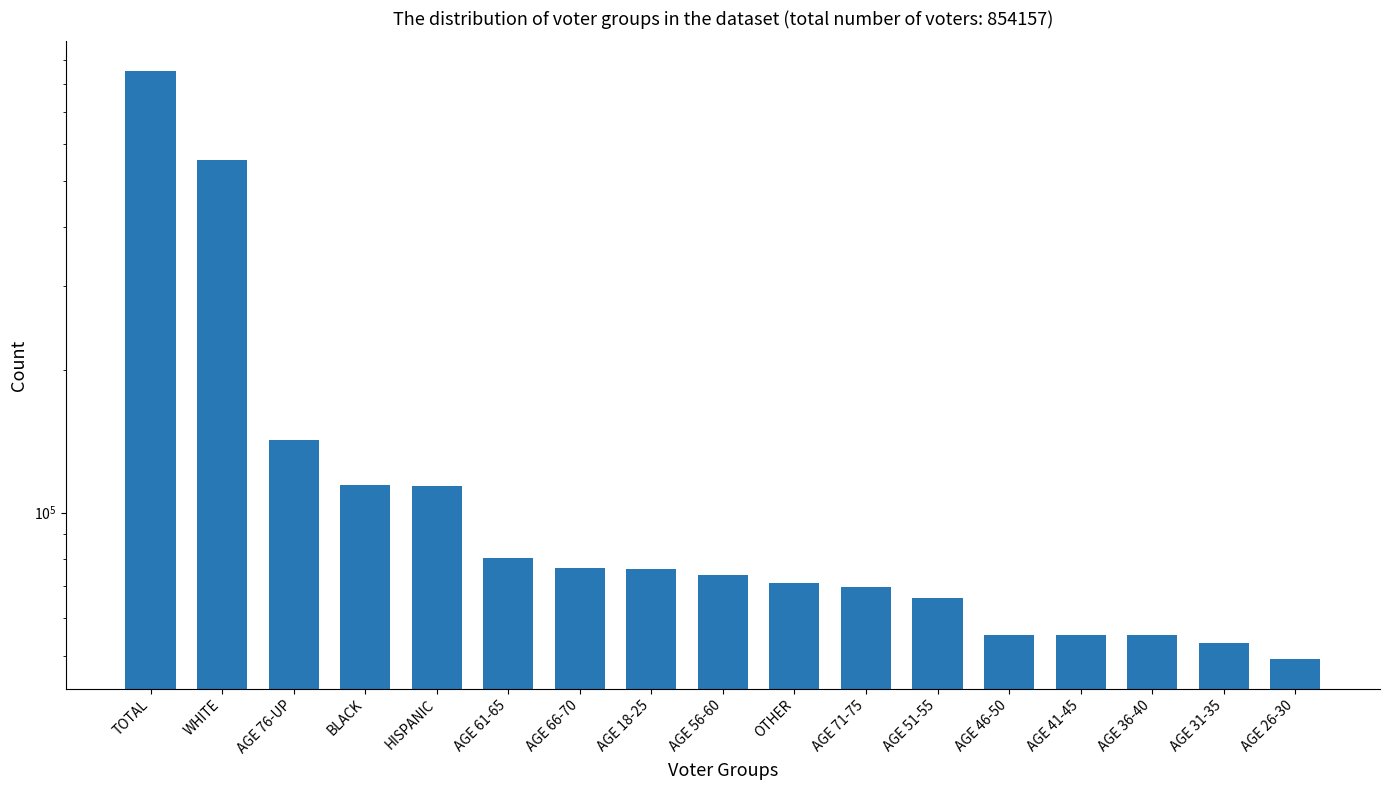

What value does the data have at BLACK?

114395